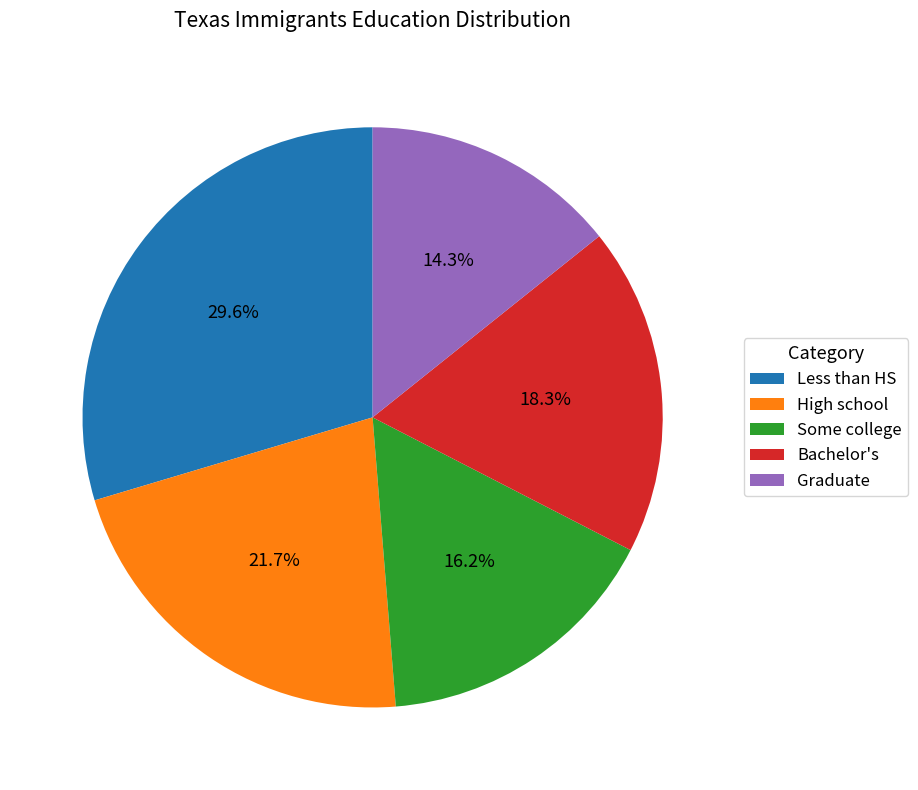

Is the sum of Bachelor's and Graduate greater than half?

No